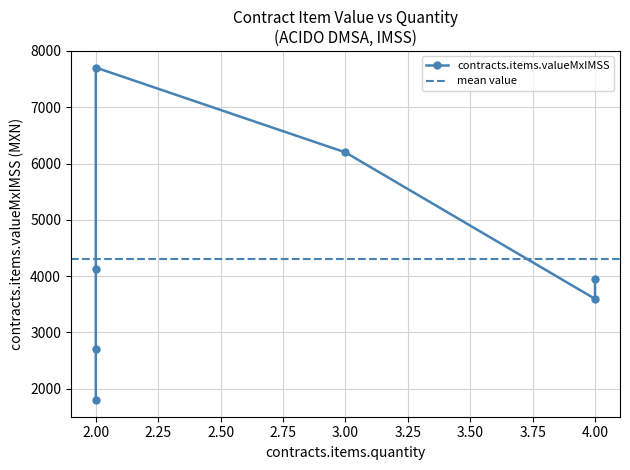

How many values are below 3948?

3